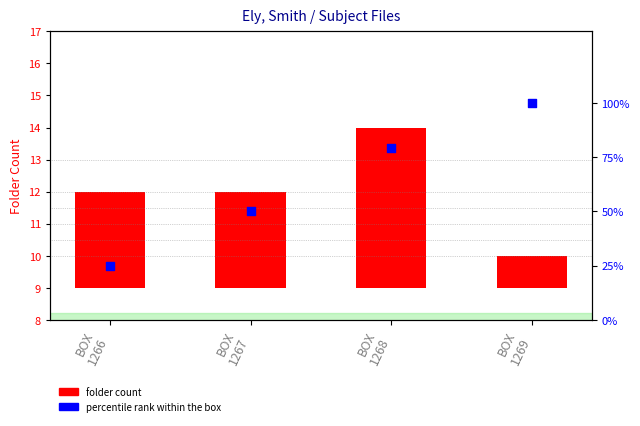

Which series reaches the minimum Y coordinate?

folder count